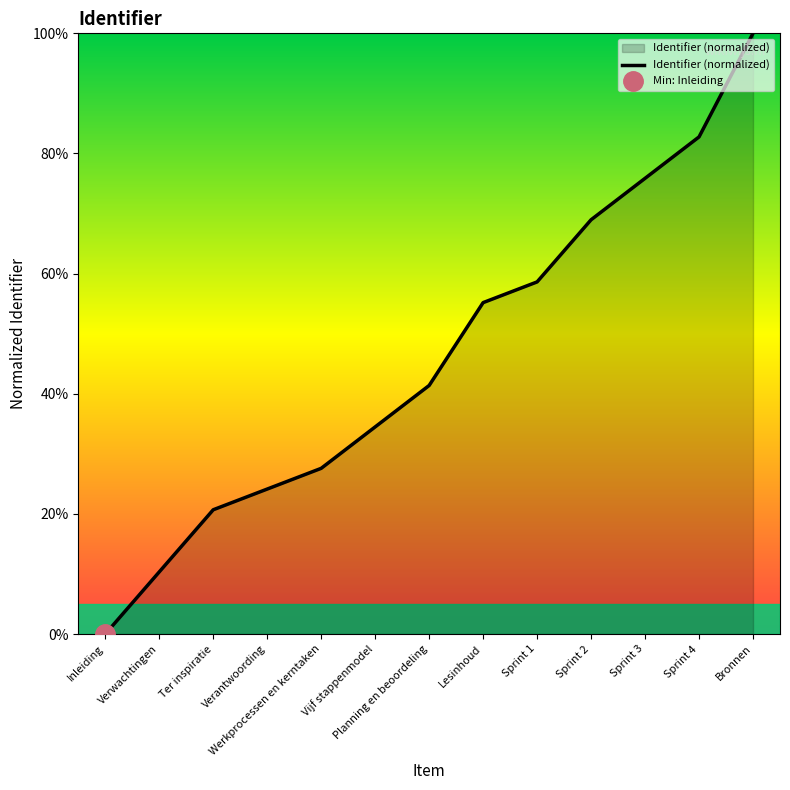

Reading left to right, what are all the values shown in this chart?

0.0	10.3	20.7	24.1	27.6	34.5	41.4	55.2	58.6	69.0	75.9	82.8	100.0